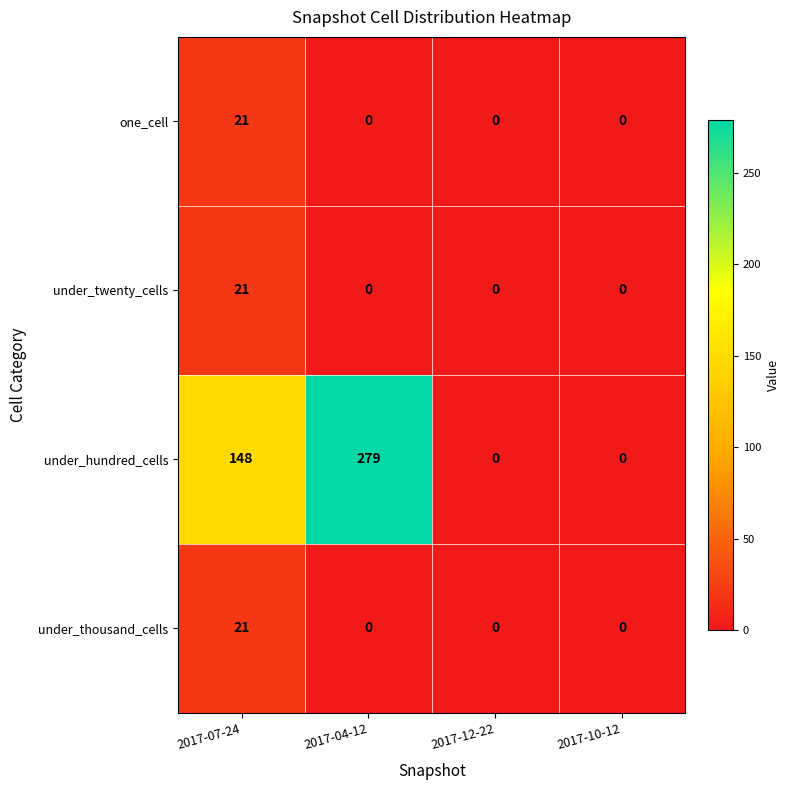

What is the difference between the maximum and second lowest values in the under_hundred_cells series?

279